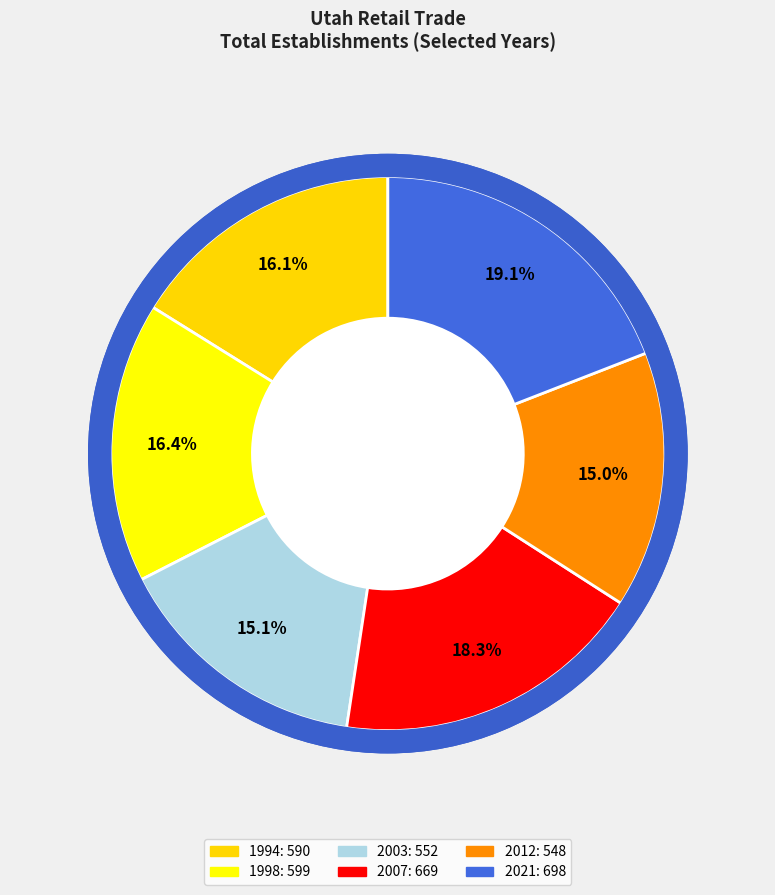

What is the change in value from 1994 to 2007?

+79